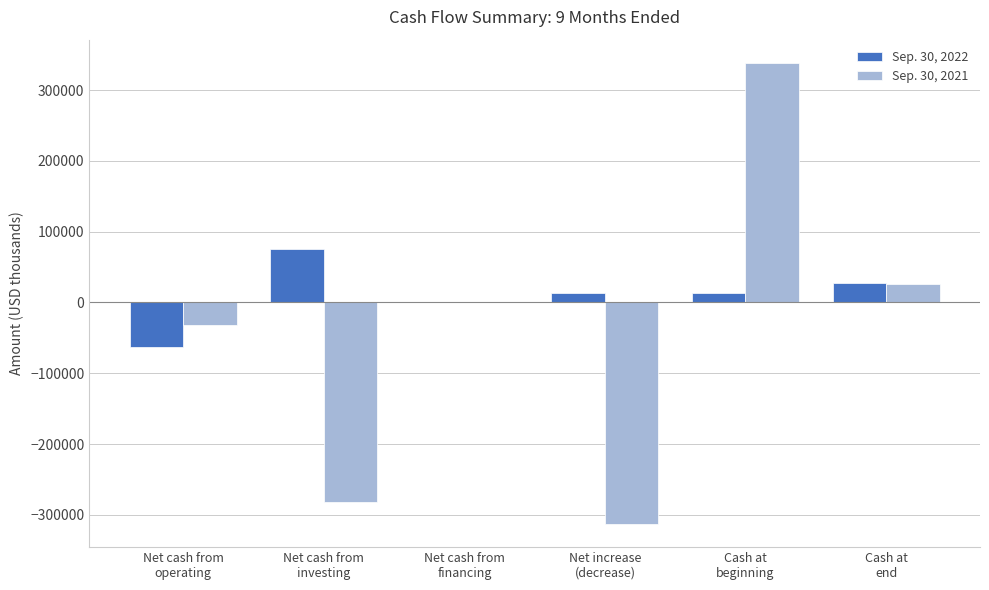

Which series has the largest total across all categories?

Sep. 30, 2022